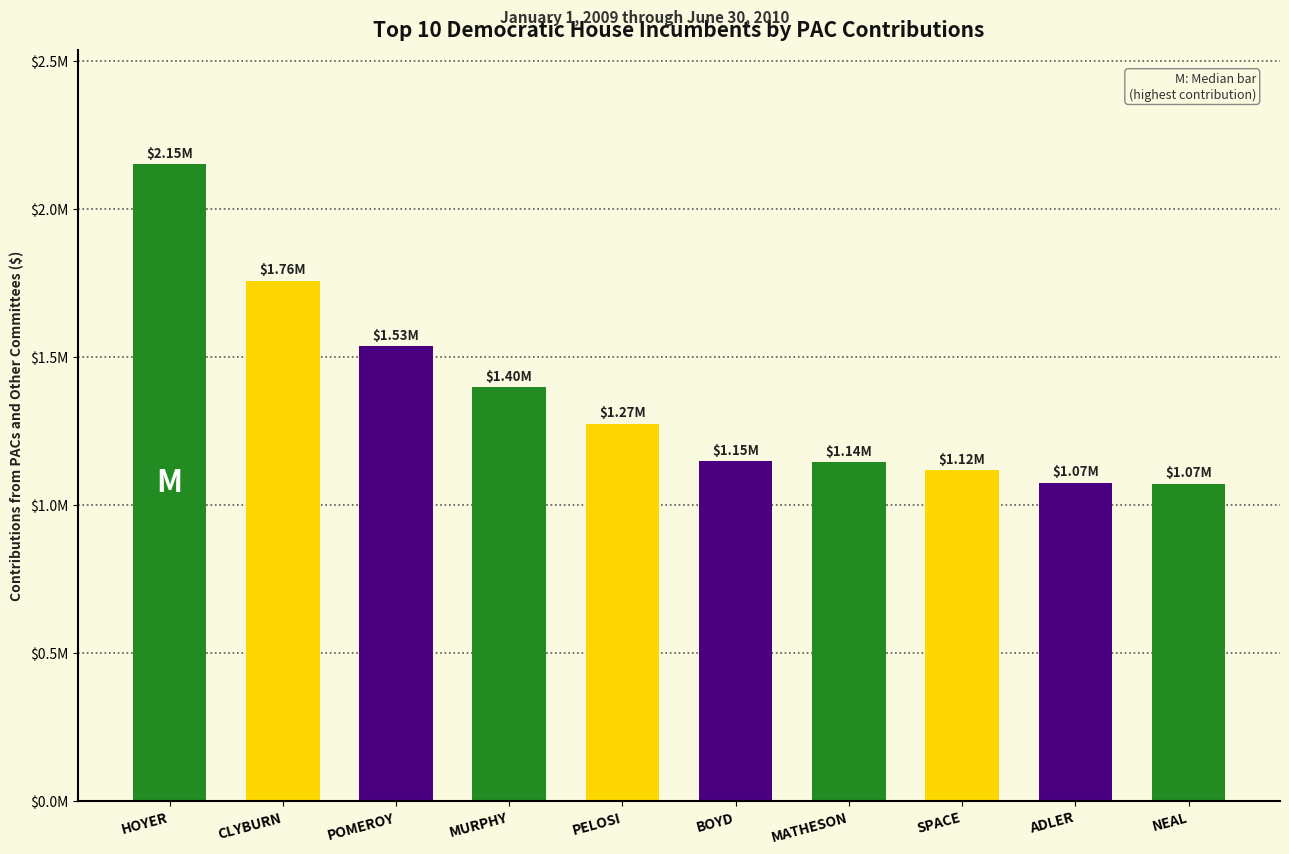

Rank the categories by value from lowest to highest.

NEAL, ADLER, SPACE, MATHESON, BOYD, PELOSI, MURPHY, POMEROY, CLYBURN, HOYER